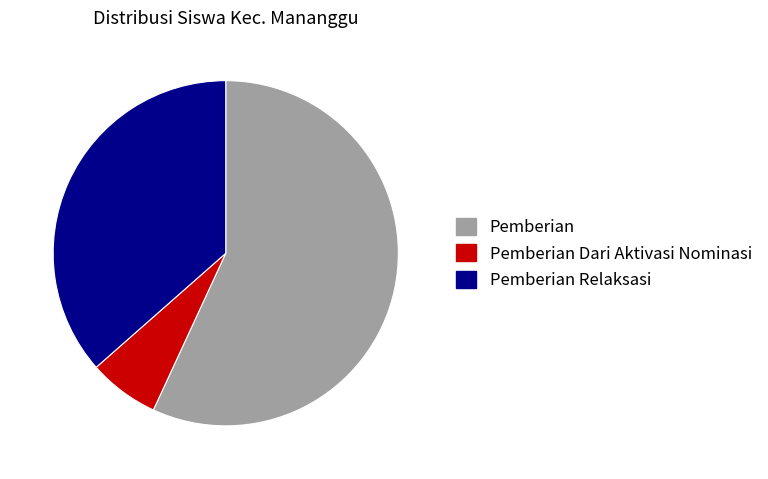

Does any single category account for the majority?

Yes